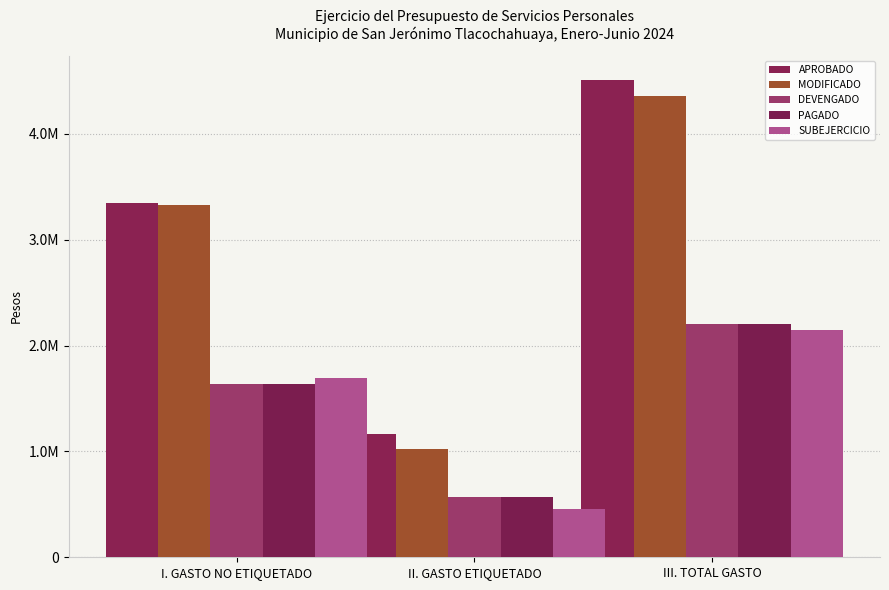

Does the chart contain any negative values?

No